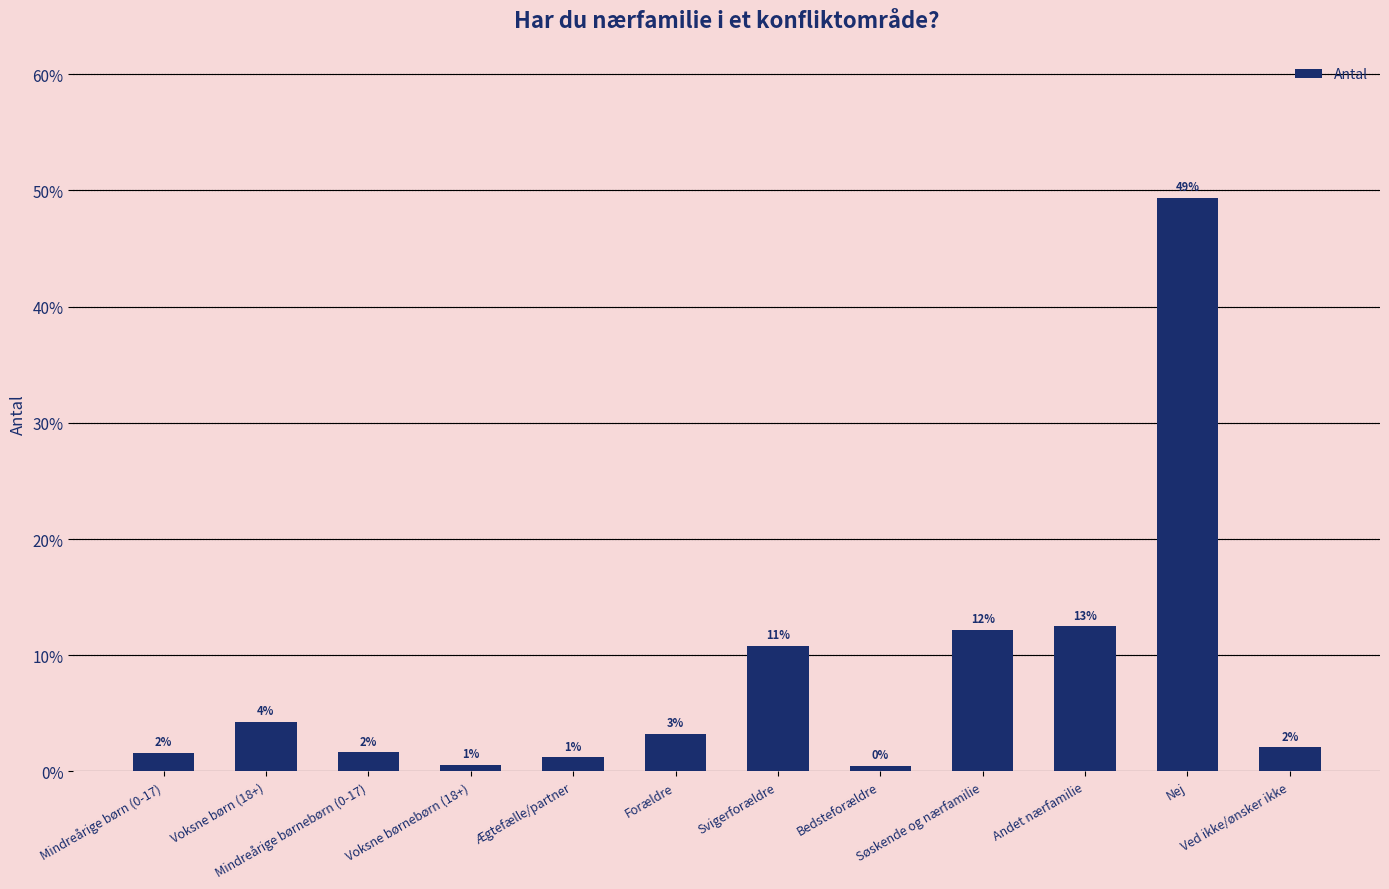

Reading left to right, transcribe all the data shown in this chart.

Mindreårige børn (0-17)=1.6	Voksne børn (18+)=4.3	Mindreårige børnebørn (0-17)=1.7	Voksne børnebørn (18+)=0.6	Ægtefælle/partner=1.2	Forældre=3.3	Svigerforældre=10.8	Bedsteforældre=0.5	Søskende og nærfamilie=12.2	Andet nærfamilie=12.5	Nej=49.3	Ved ikke/ønsker ikke=2.1